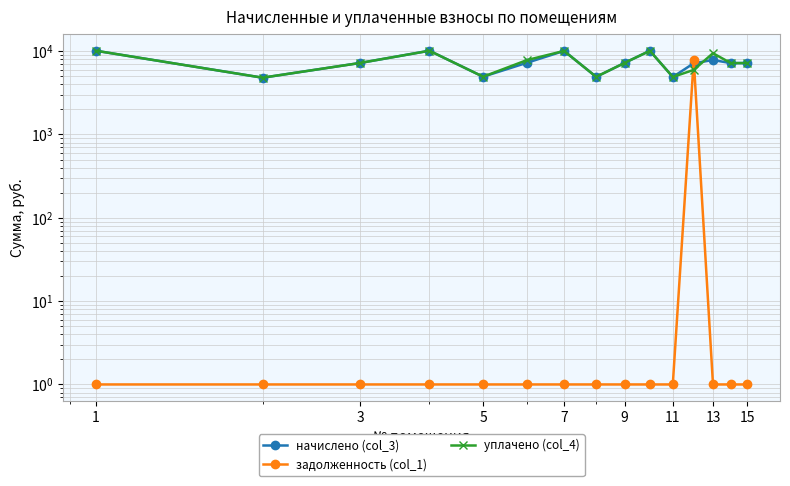

What is the approximate value of задолженность (col_1) at 12?

1.0